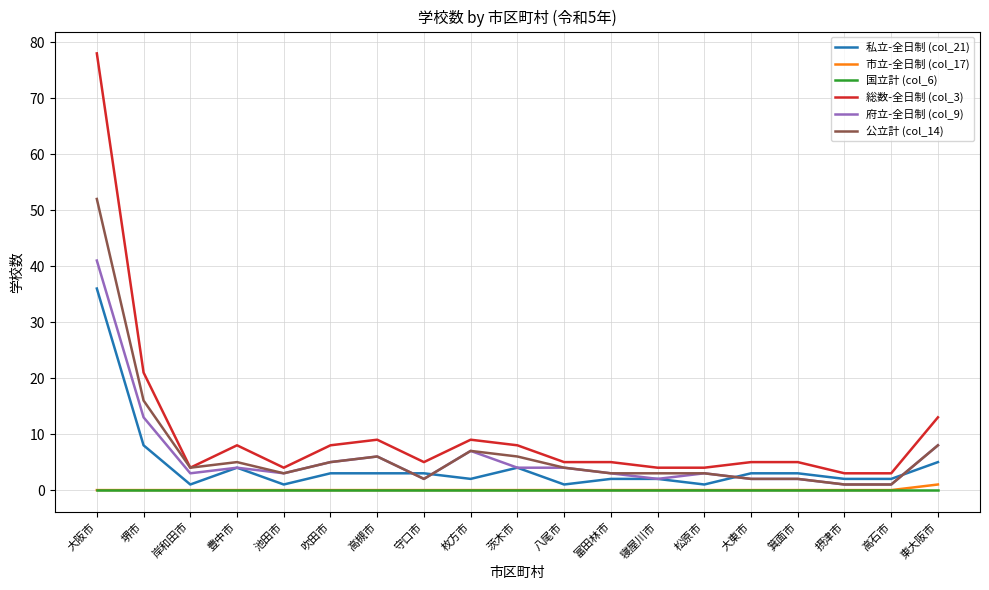

Does the chart display data point markers on the line(s)?

No